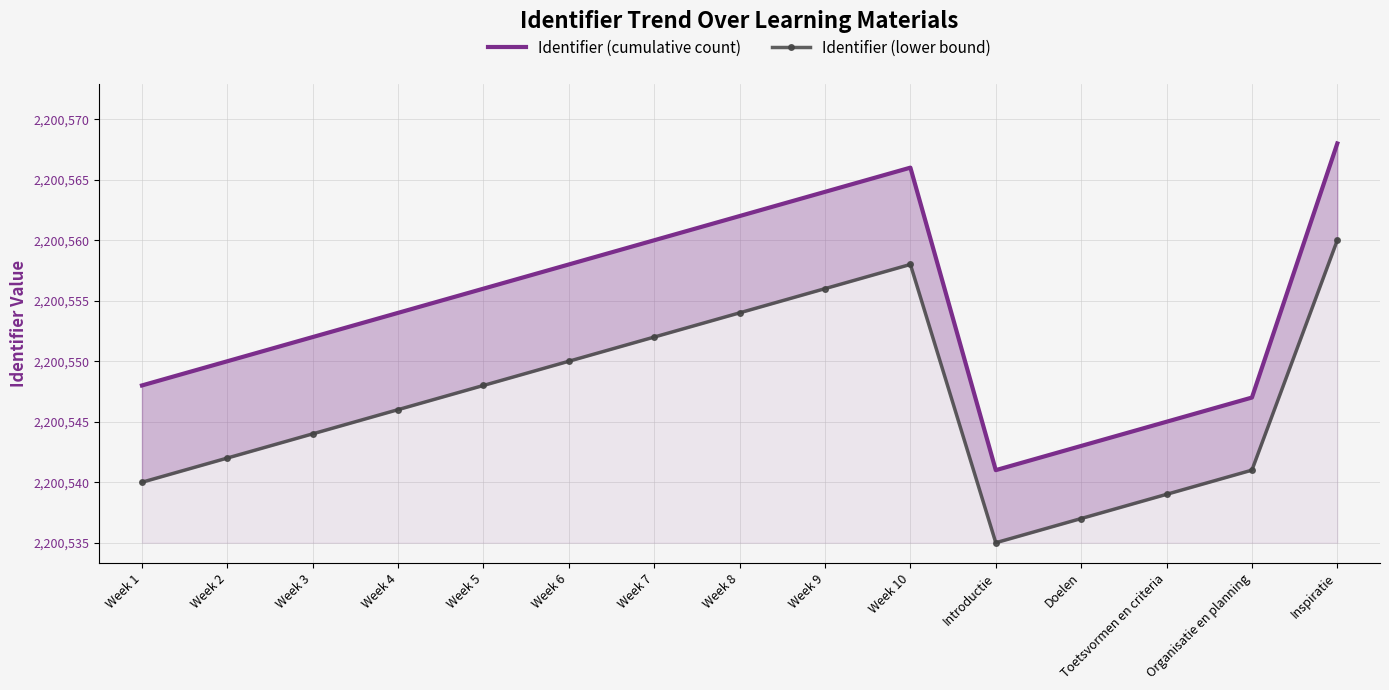

Which category has the lowest value in the Identifier (cumulative count) series?

Introductie